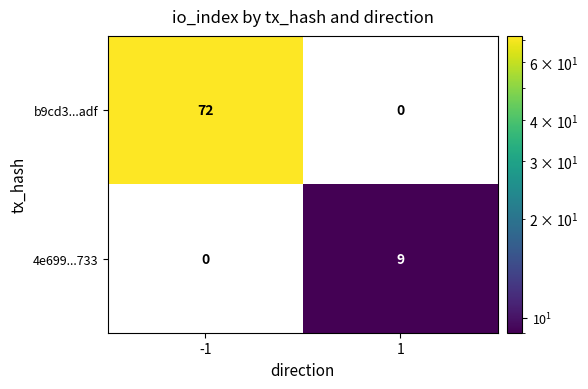

How many data points does each series have?

2